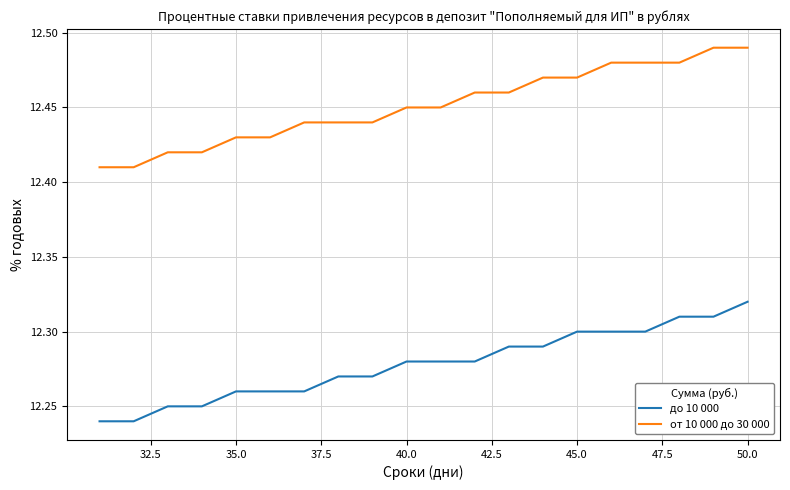

Which series has the largest total across all categories?

от 10 000 до 30 000